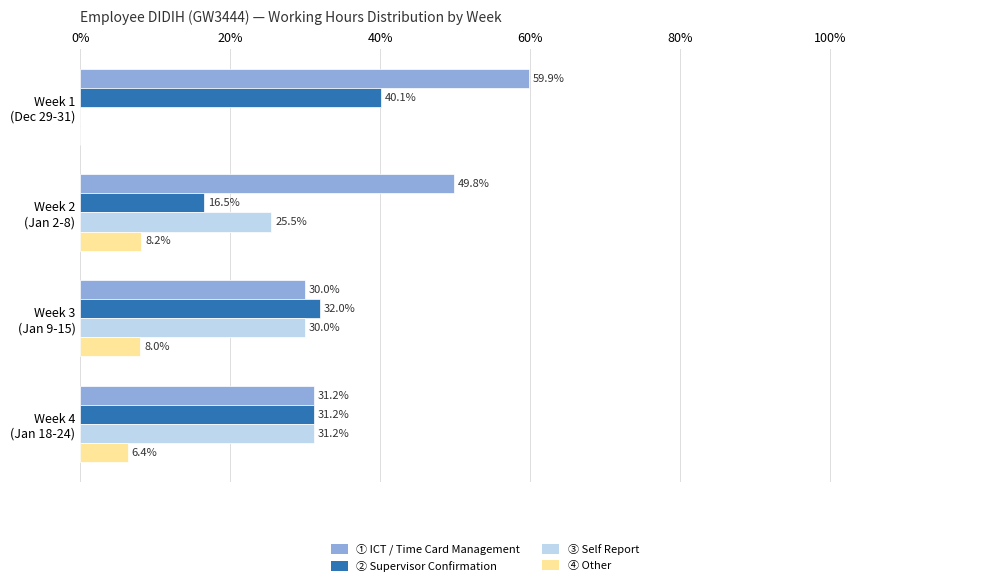

What is the highest value of the ③ Self Report series?

31.2